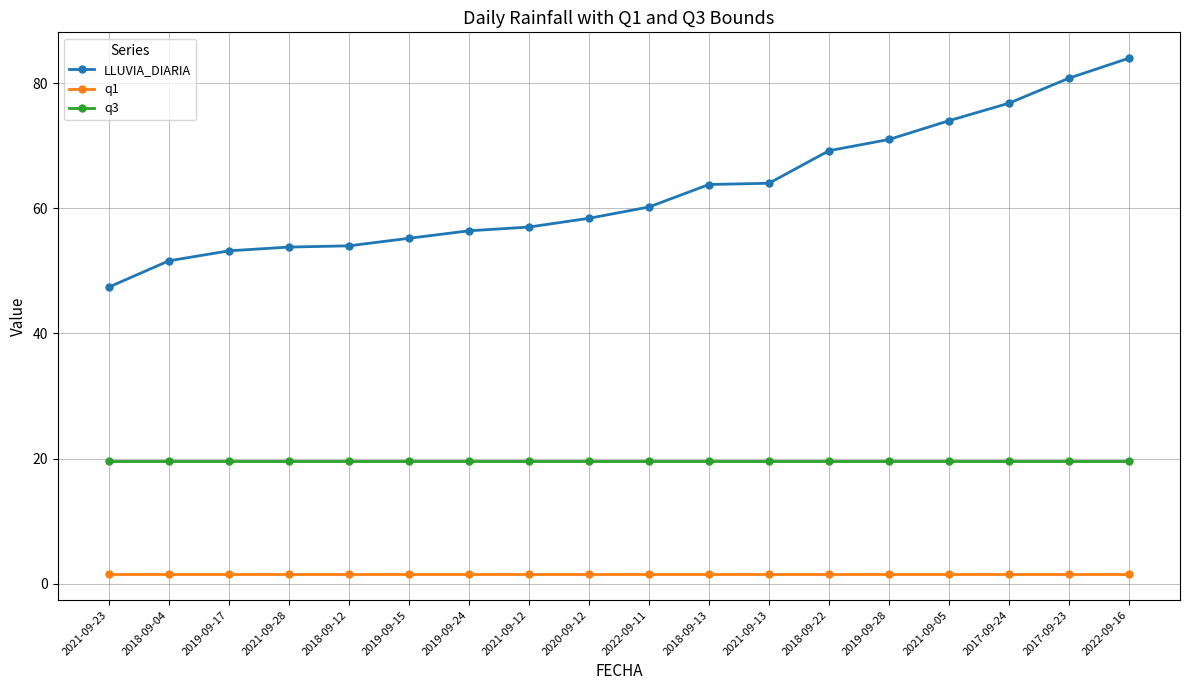

What is the average value of the q1 series?

1.5